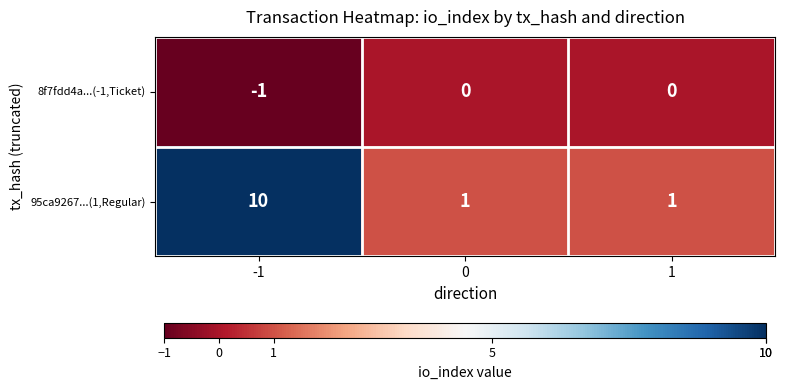

Reading right to left, transcribe all the data shown in this chart.

8f7fdd4a...(-1,Ticket): 1=0	0=0	-1=-1
95ca9267...(1,Regular): 1=1	0=1	-1=10